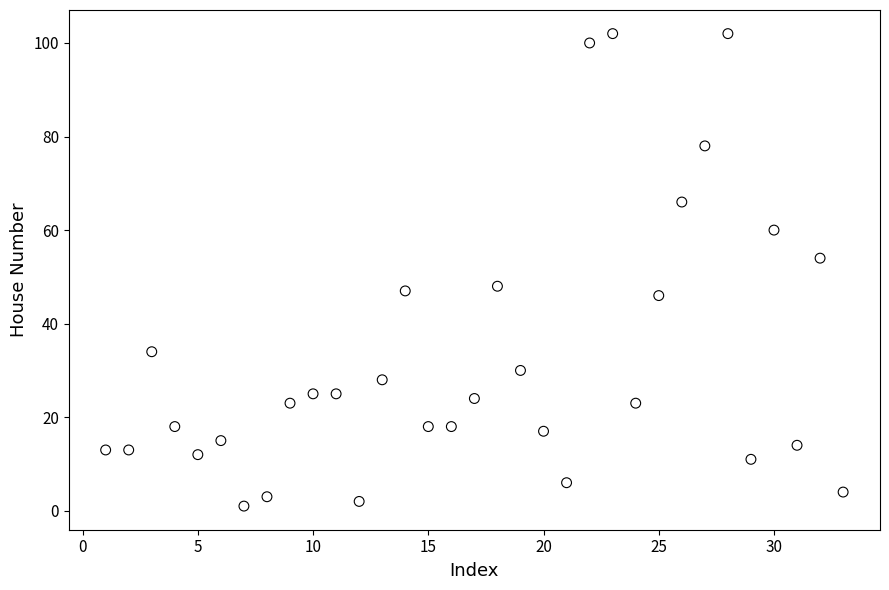

What is the range of X values (max minus min)?

32